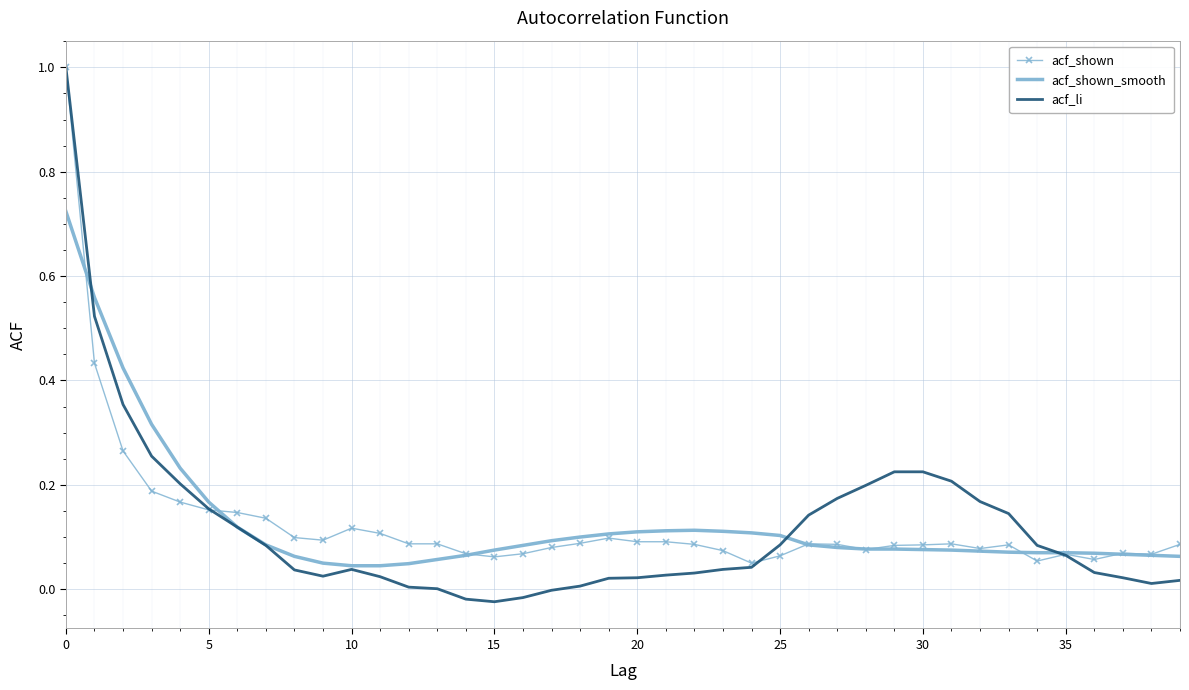

What is the greatest value displayed?

1.0